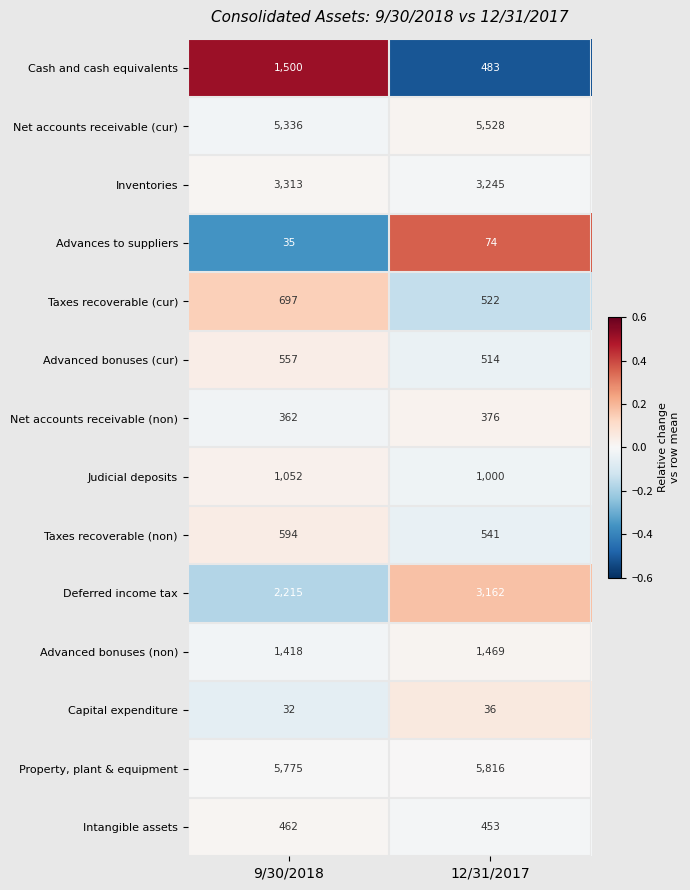

Which category has the lowest value across all series?

9/30/2018